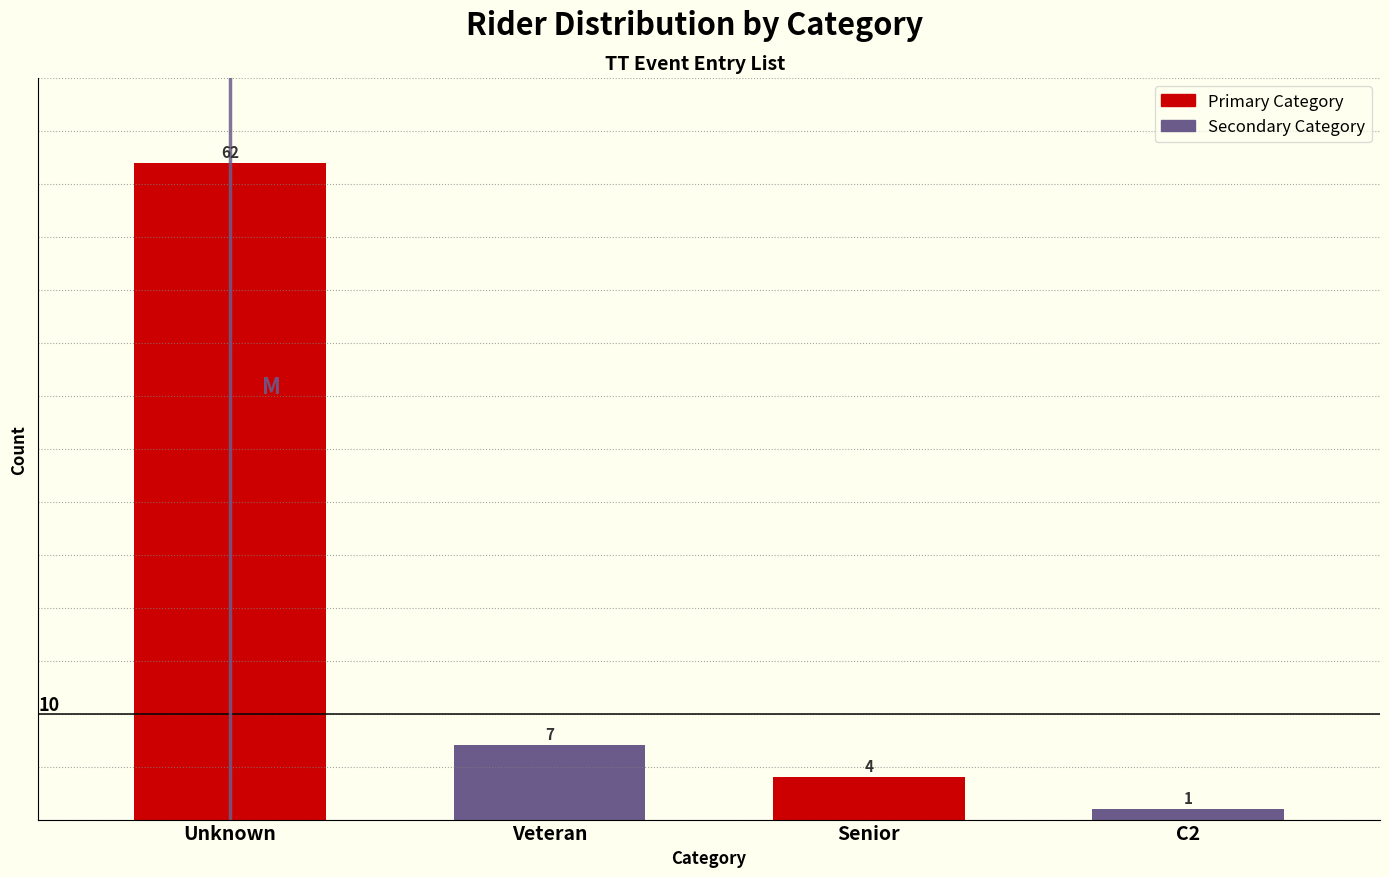

Reading left to right, transcribe all the data shown in this chart.

Unknown=62	Veteran=7	Senior=4	C2=1